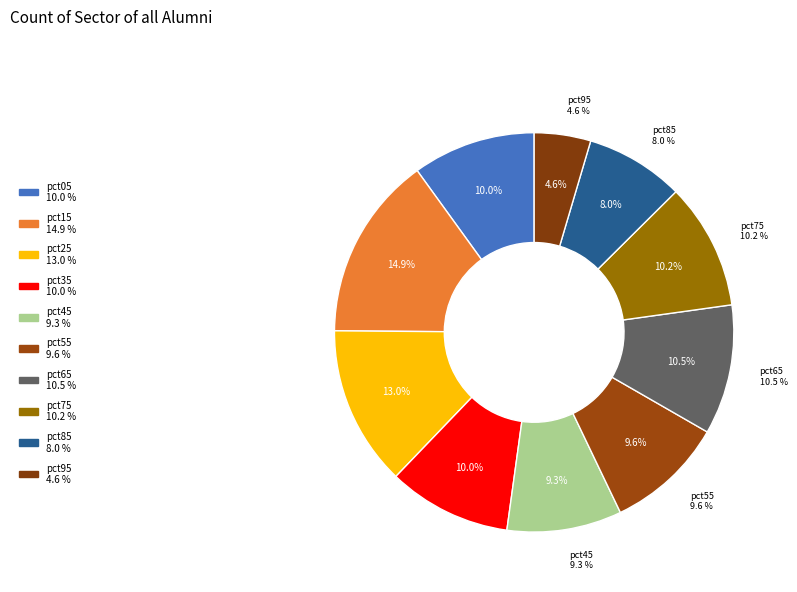

Do pct95 and pct05 together represent more than half of the pie?

No